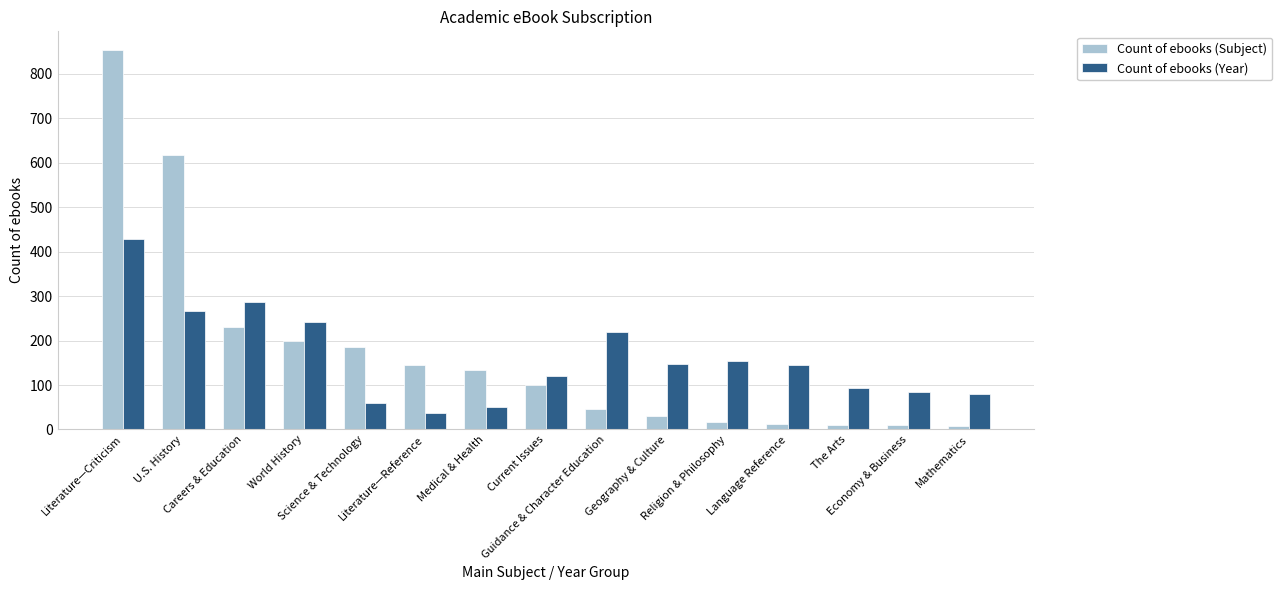

What are all the series names shown in the legend?

Count of ebooks (Subject), Count of ebooks (Year)